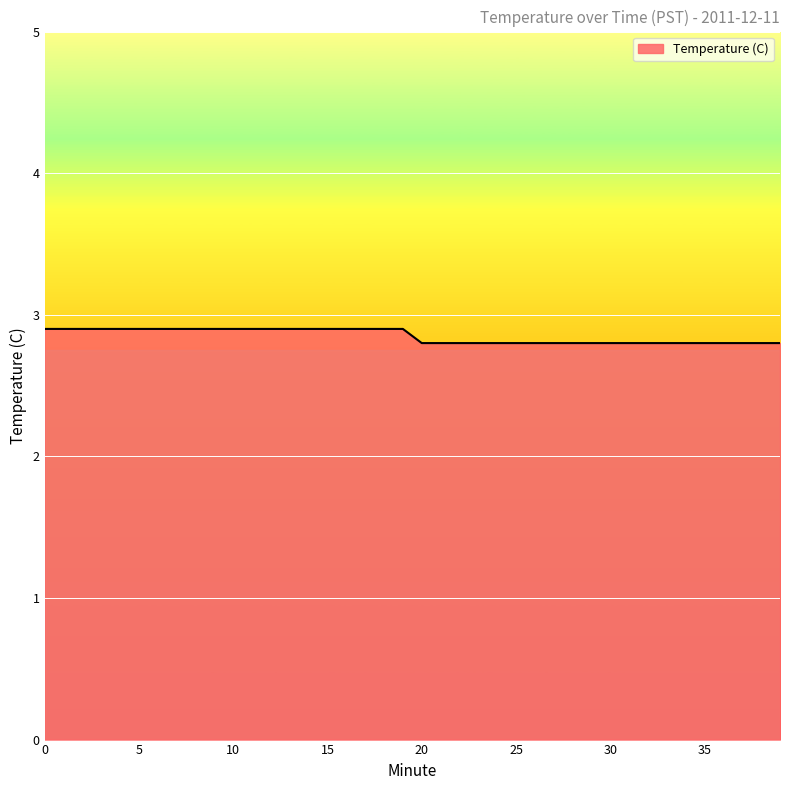

What is the maximum value shown in the chart?

2.9